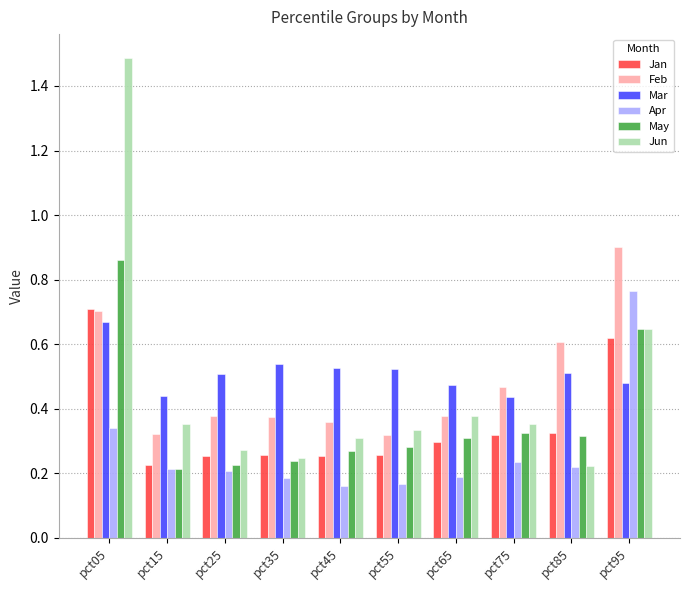

Which series changed the most between pct25 and pct85?

Feb